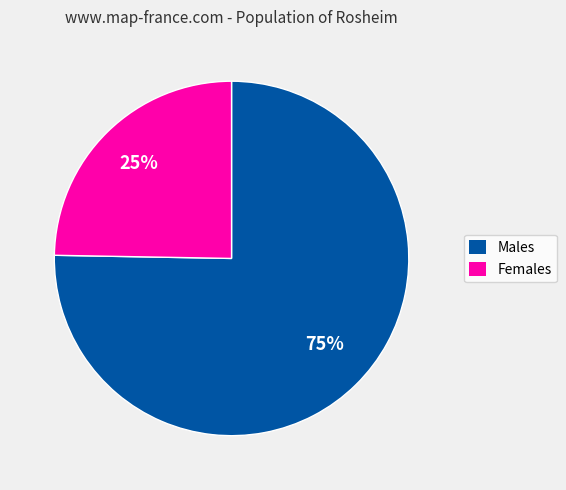

Which slice is the smallest?

Females